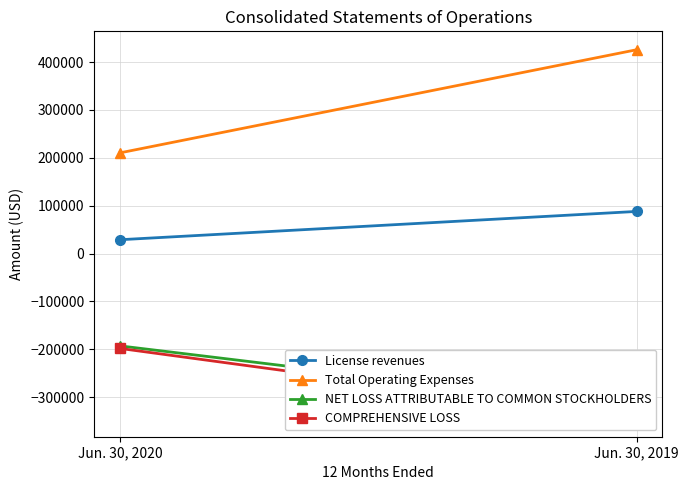

What is the difference between the License revenues values at Jun. 30, 2019 and Jun. 30, 2020?

59086